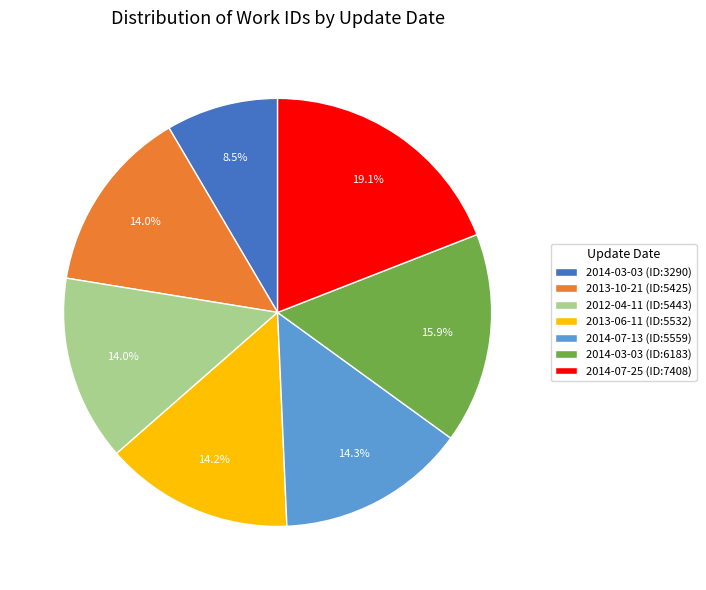

How many slices are in this pie chart?

7